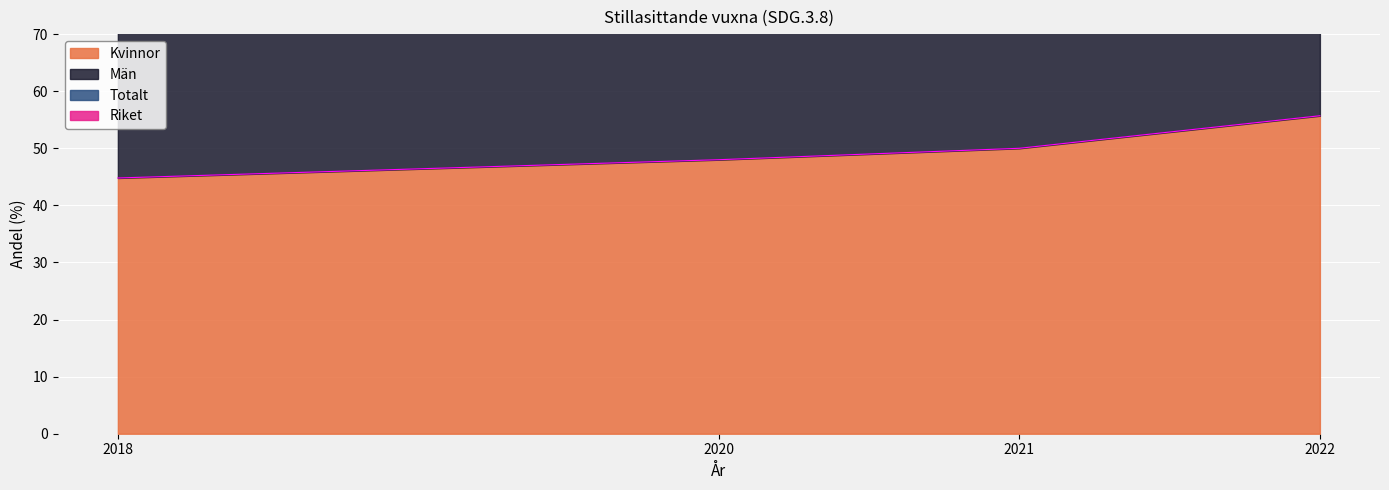

How many values in the Kvinnor series are below 50?

2